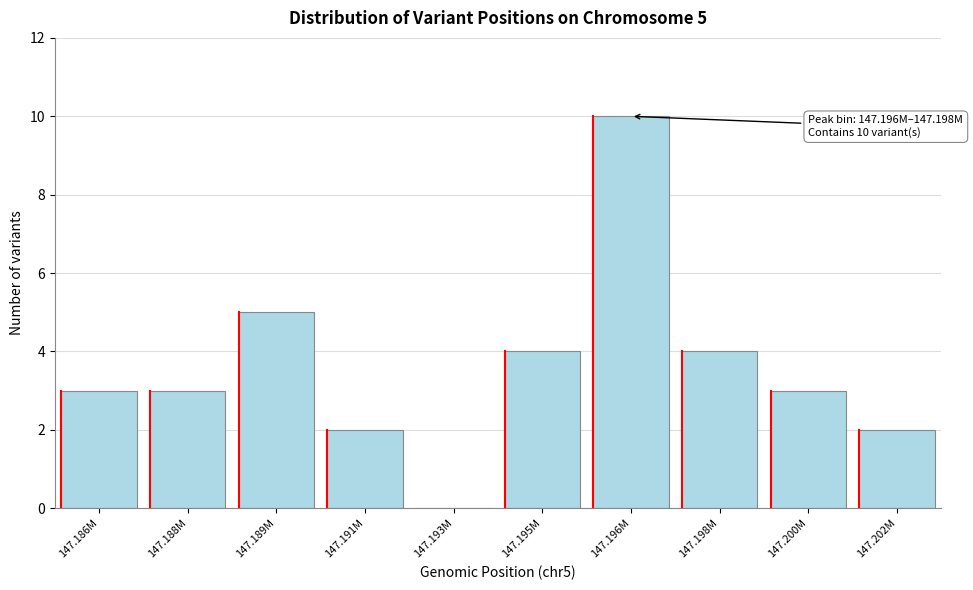

Reading left to right, extract all data points from this chart.

147.186M=3	147.188M=3	147.189M=5	147.191M=2	147.193M=0	147.195M=4	147.196M=10	147.198M=4	147.200M=3	147.202M=2